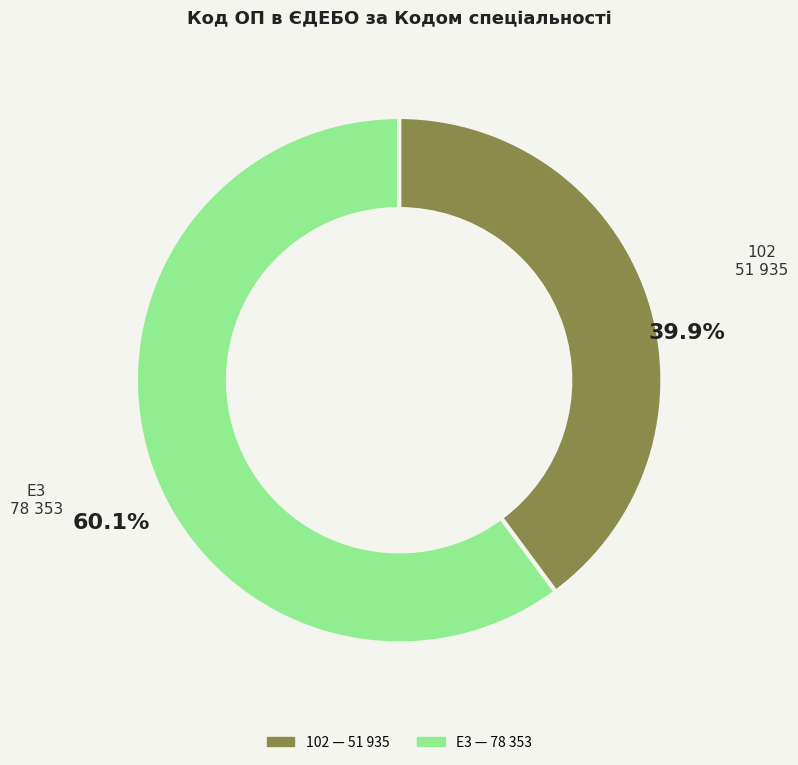

What is the ratio of the value at E3 to the value at 102?

1.5